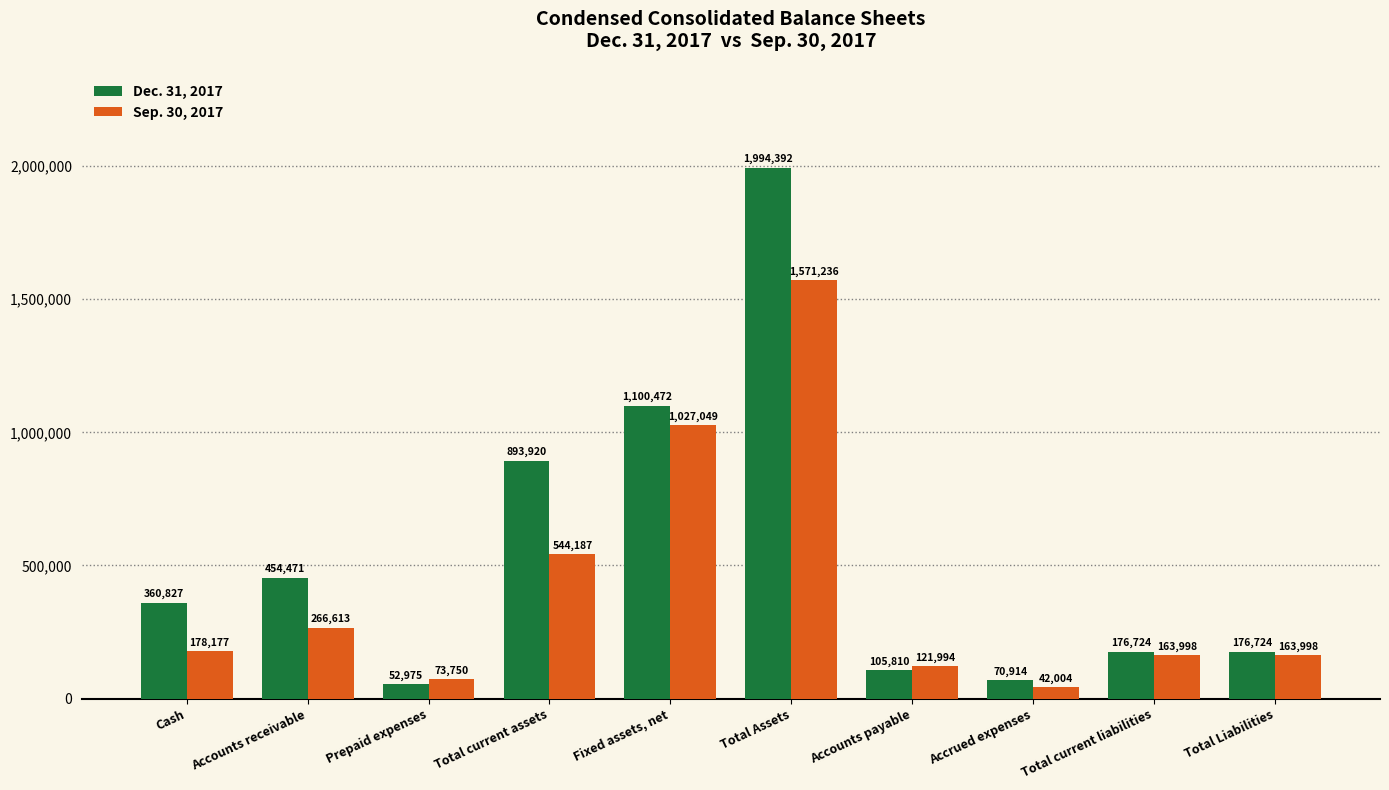

Reading right to left, transcribe all the data shown in this chart.

Dec. 31, 2017: 176724	176724	70914	105810	1994392	1100472	893920	52975	454471	360827
Sep. 30, 2017: 163998	163998	42004	121994	1571236	1027049	544187	73750	266613	178177